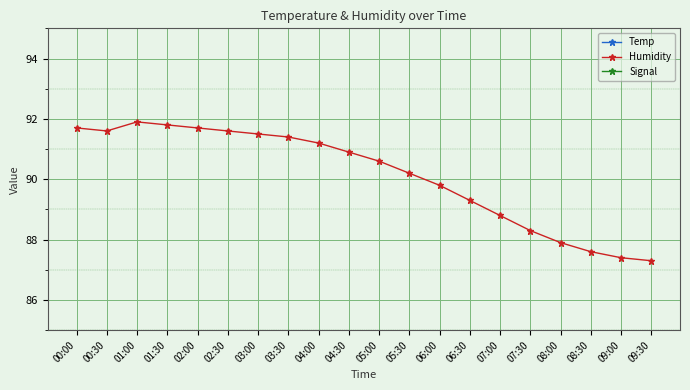

At how many categories does at least one series exceed -62?

20